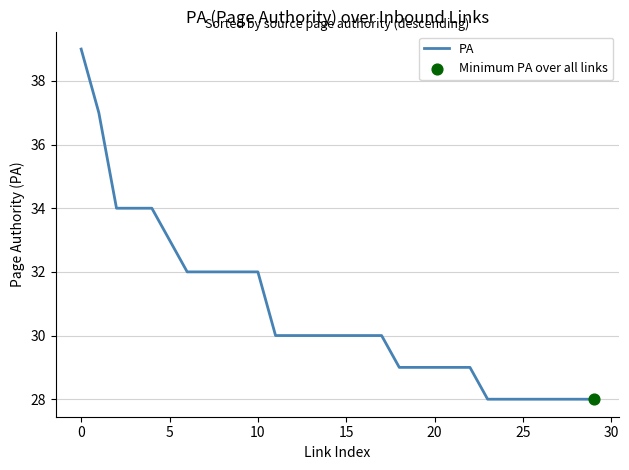

What is the difference between the maximum and minimum values?

11